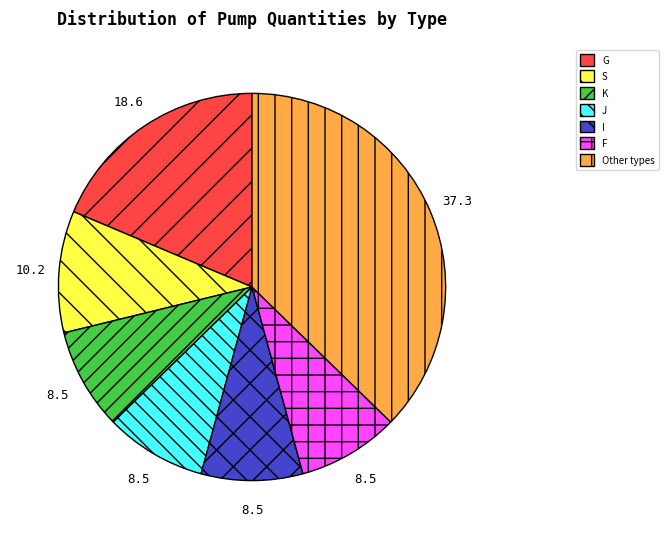

The G slice represents 30% of the pie. True or false?

False